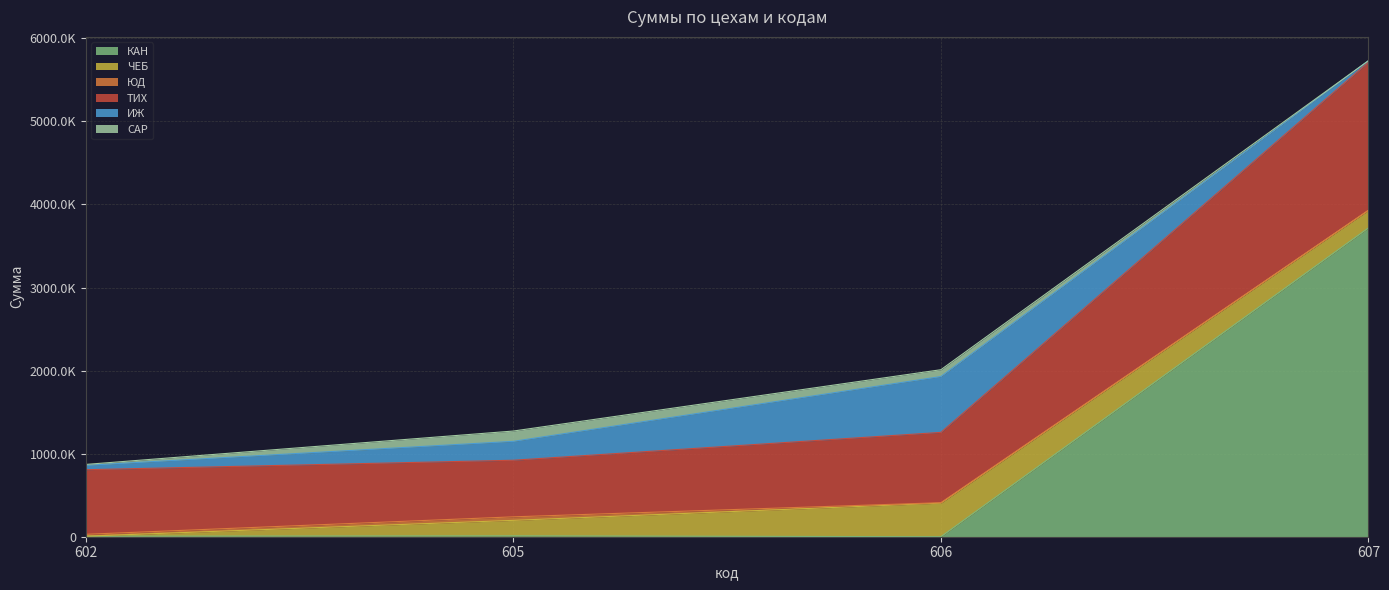

In КАН, how many points are higher than both neighbors (excluding endpoints)?

1